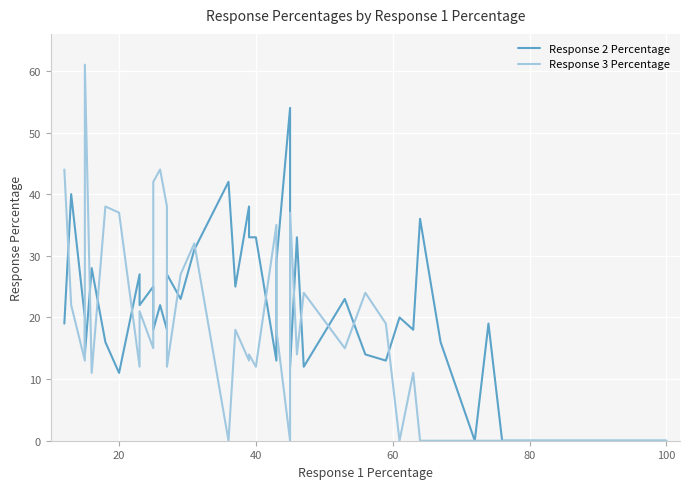

What is the difference between the maximum and minimum values in the Response 2 Percentage series?

54